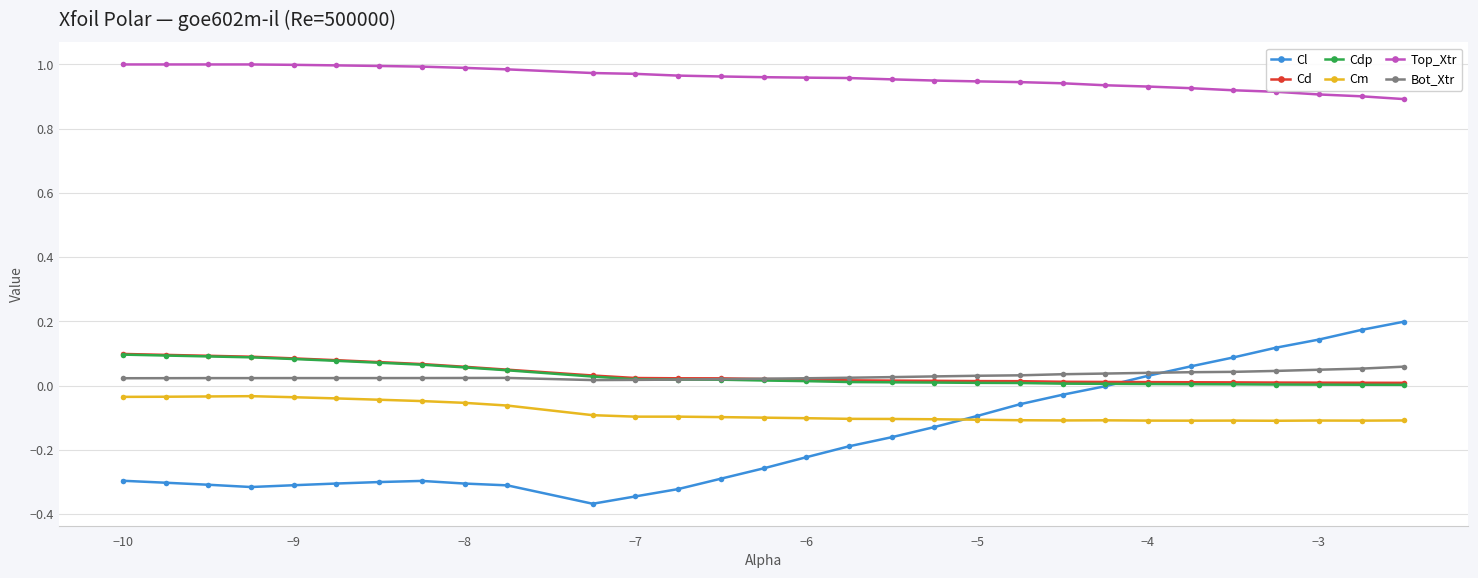

True or false: Top_Xtr and Cl cross at least once.

False